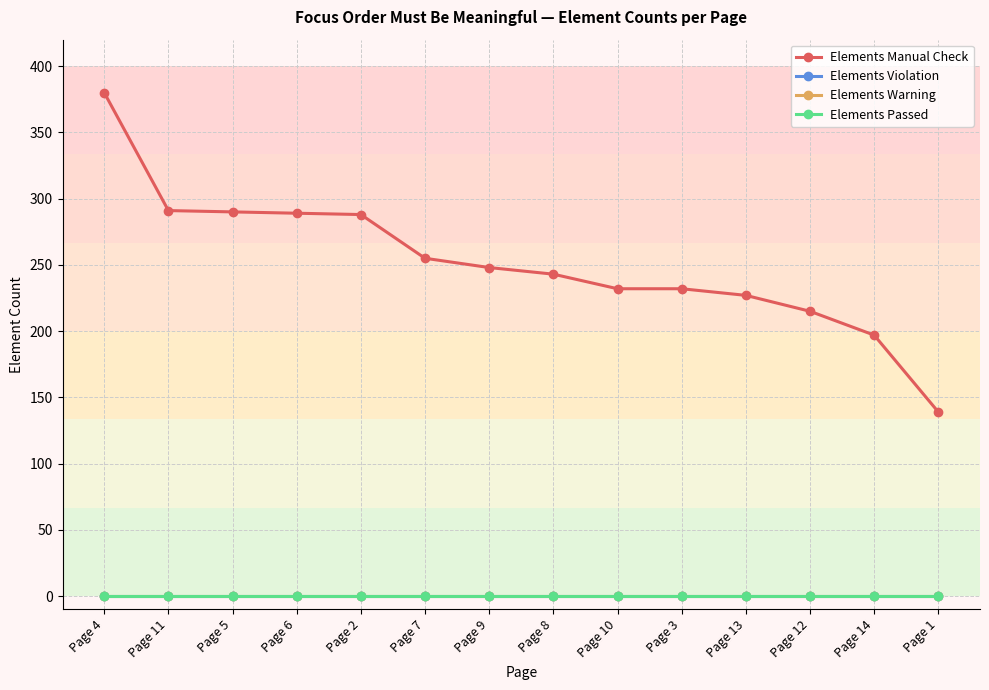

At which label does Elements Manual Check reach its peak?

Page 4